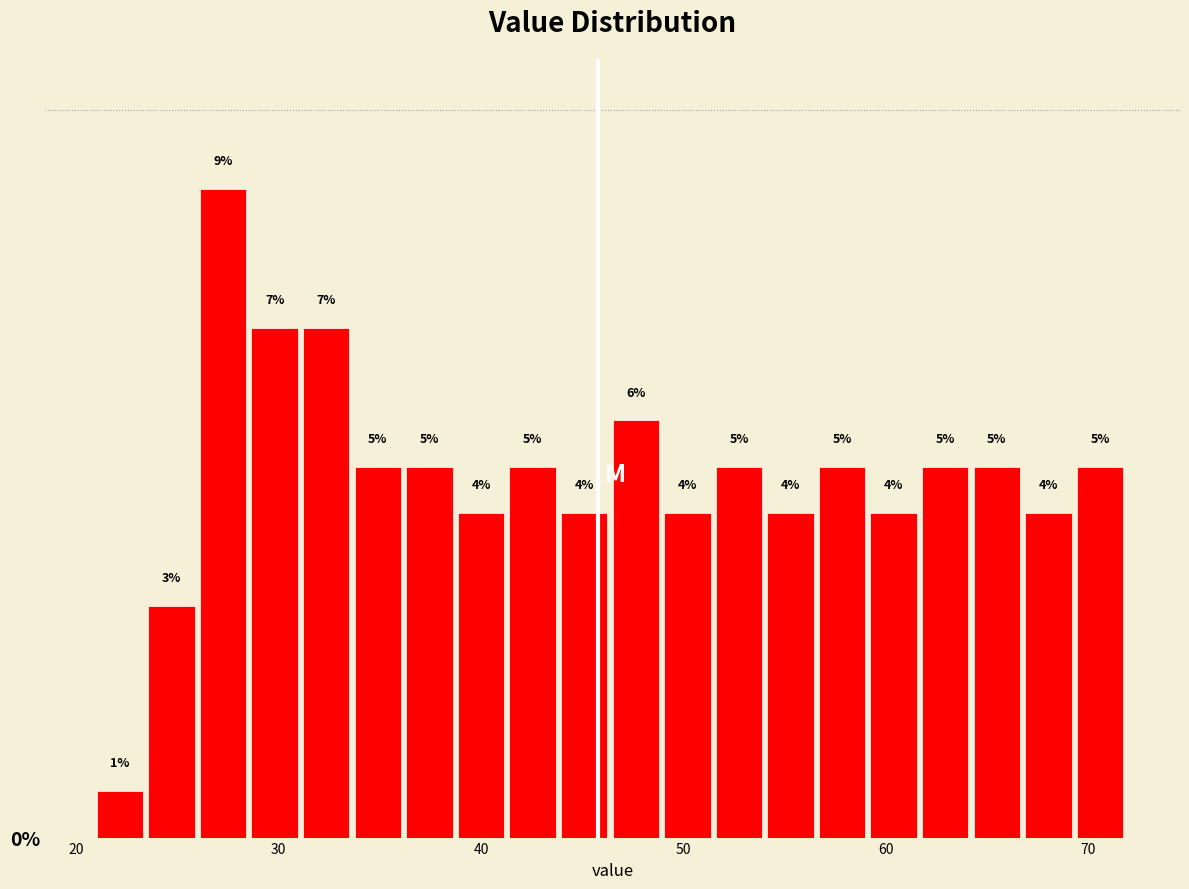

Read against the x-axis, roughly where is the centre of the tallest bar?

27